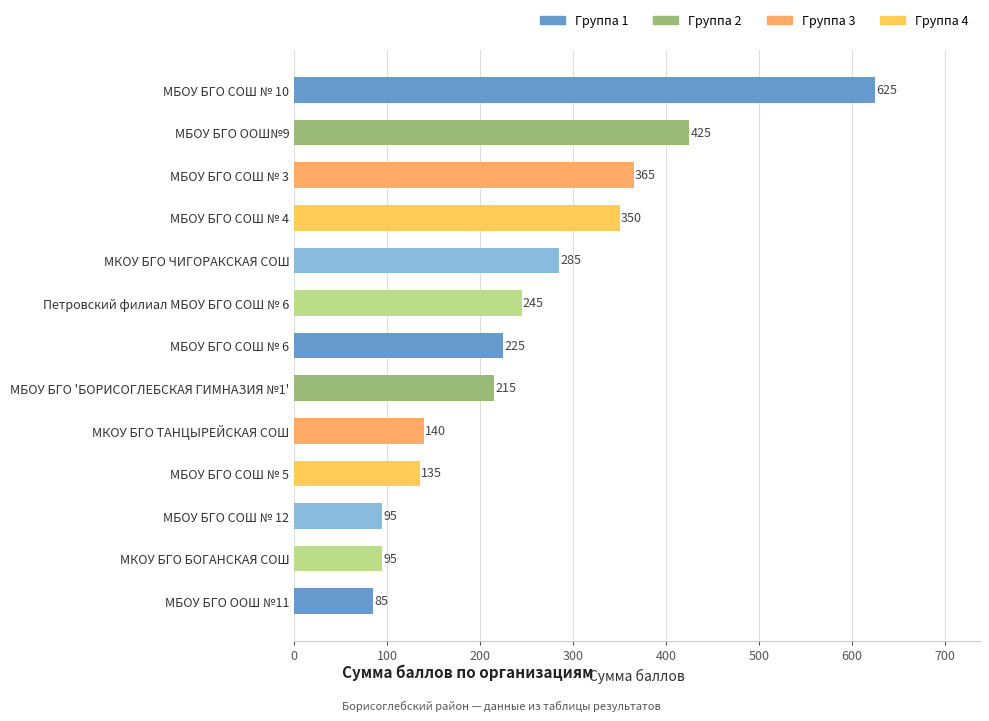

How many series are shown in this chart?

1